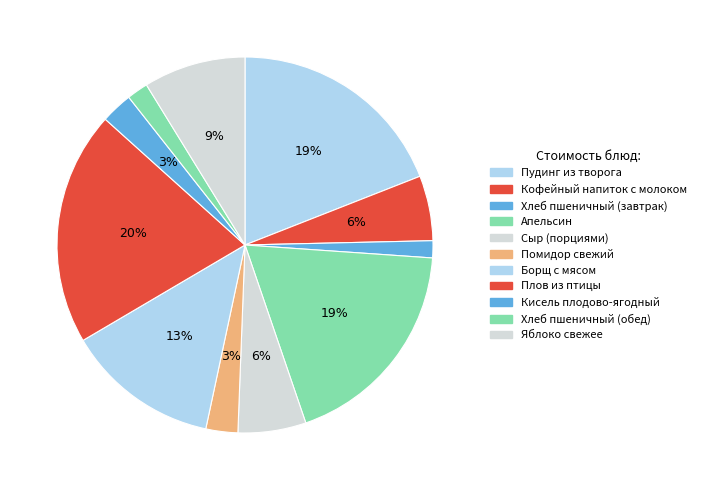

Between Хлеб пшеничный (завтрак) and Кисель плодово-ягодный, which is larger?

Кисель плодово-ягодный